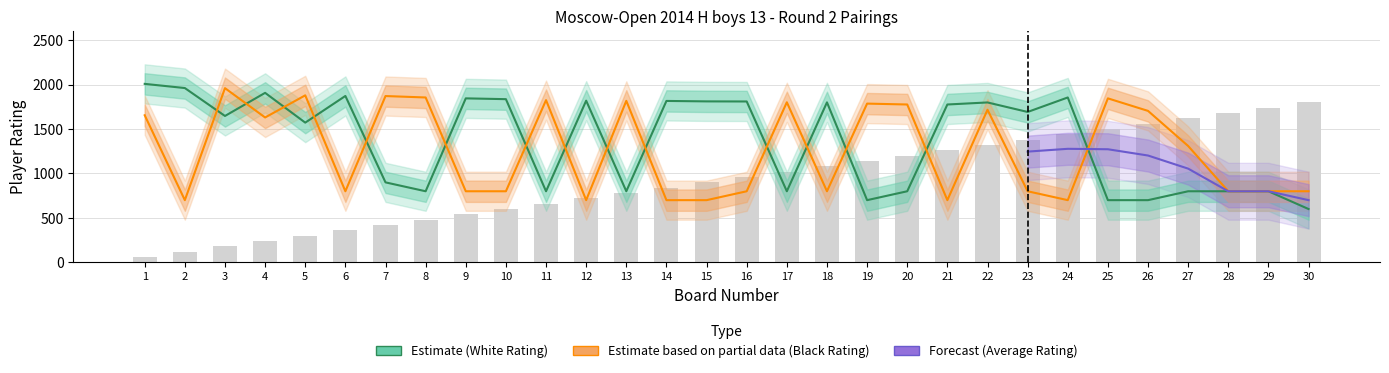

What is the value of the Black Rating bar at the 3rd from the left?

1960